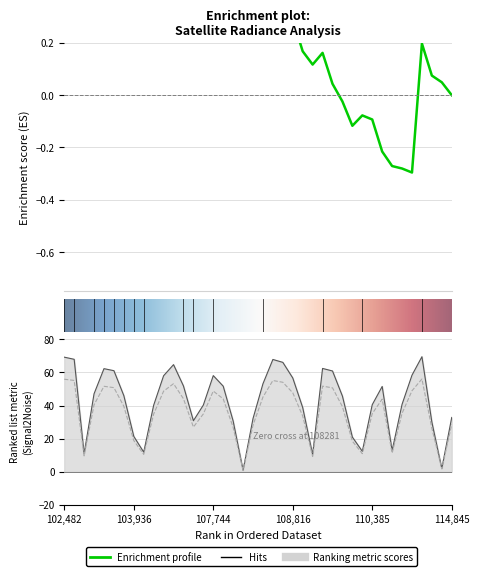

Does the chart display data point markers on the line(s)?

No